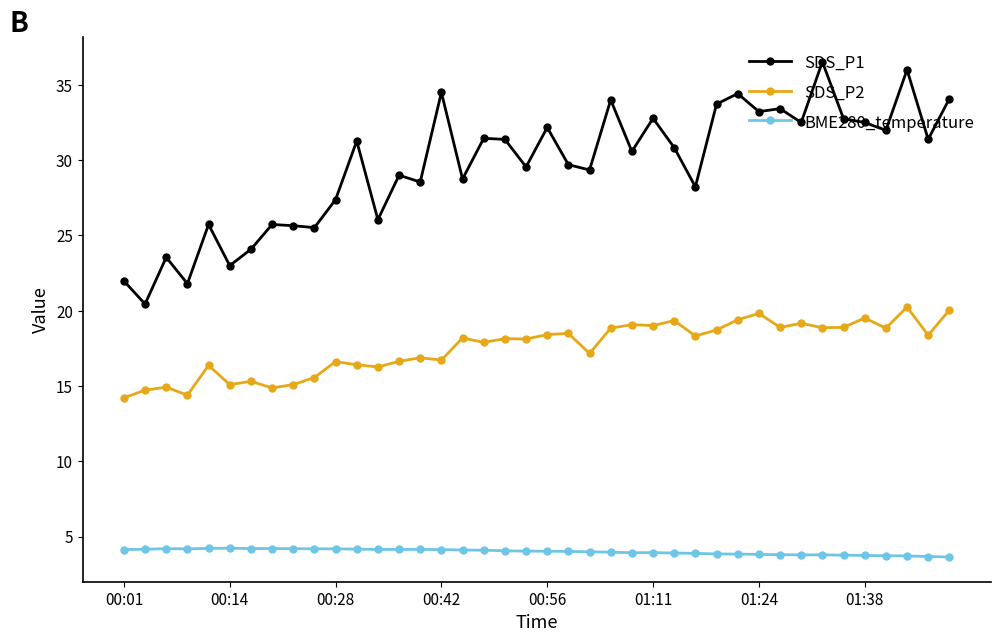

What is the value of the SDS_P2 point at the 37th from the left?

18.9